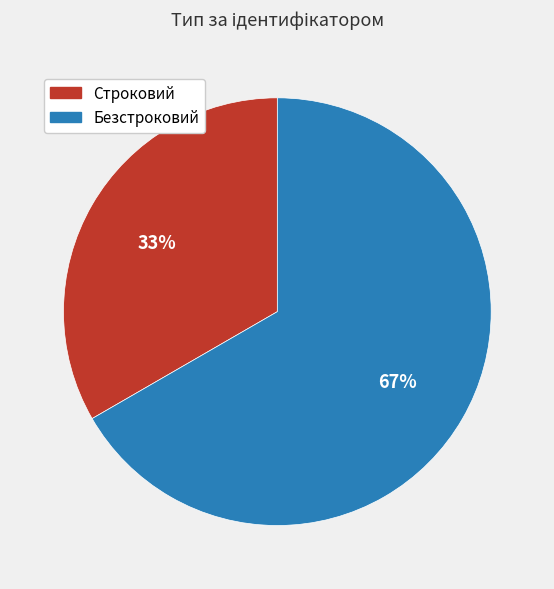

The Строковий slice represents 33% of the pie. True or false?

True